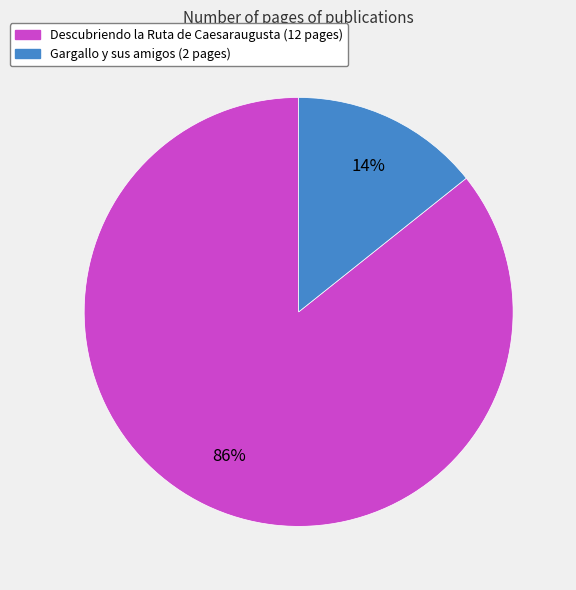

Rank the categories by value from lowest to highest.

Gargallo y sus amigos, Descubriendo la Ruta de Caesaraugusta